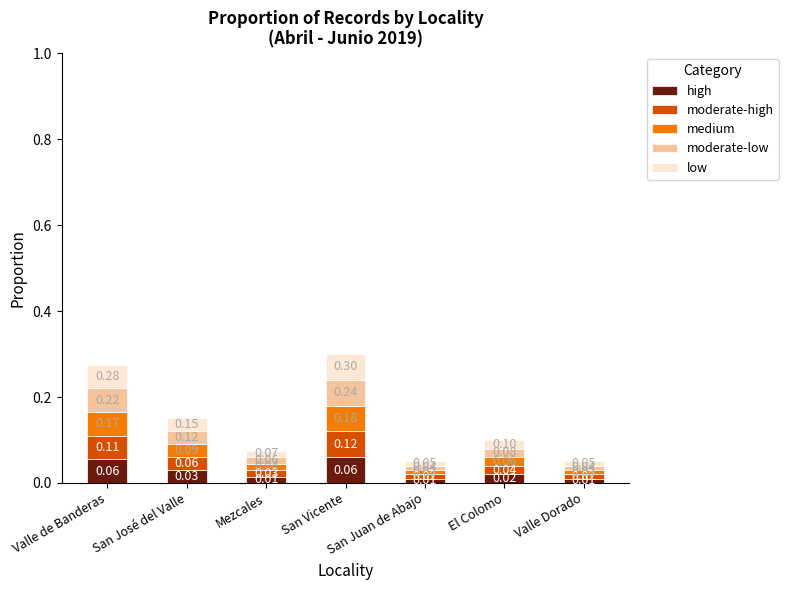

At which category is the sum across all series the highest?

San Vicente